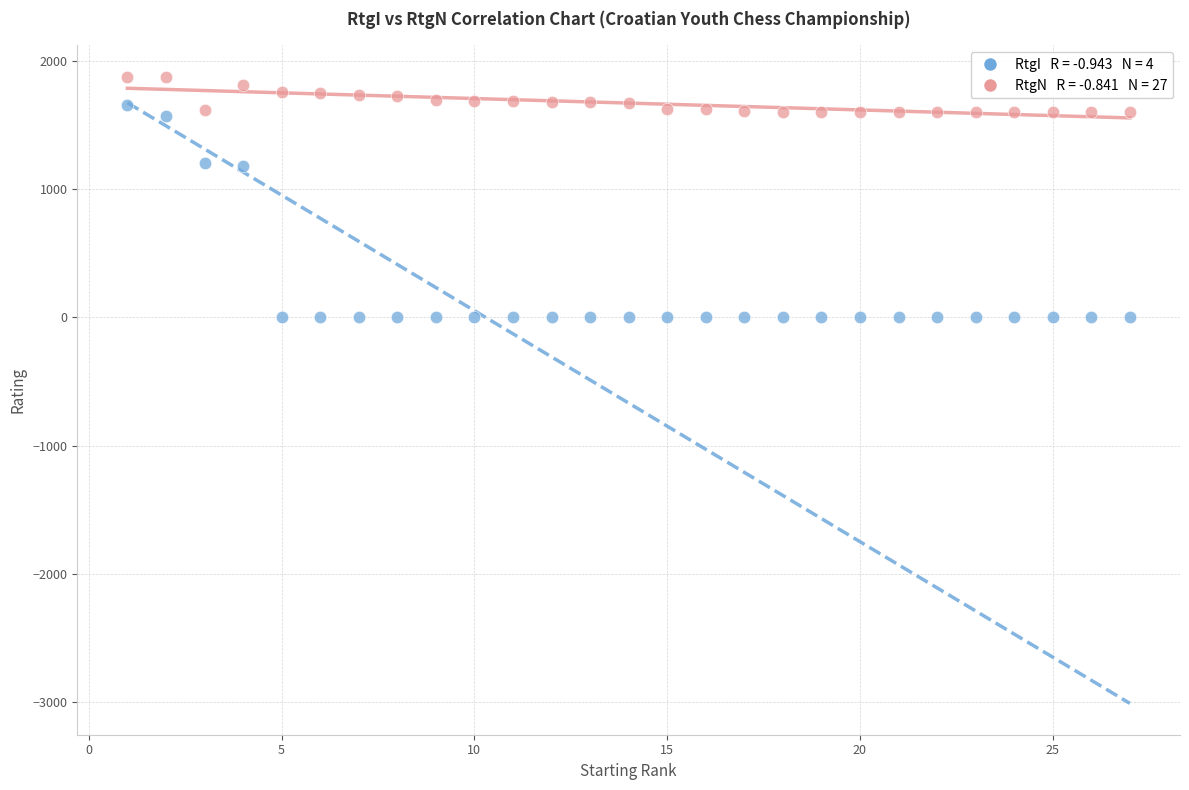

Across all data points, what is the range of X values (max minus min)?

26